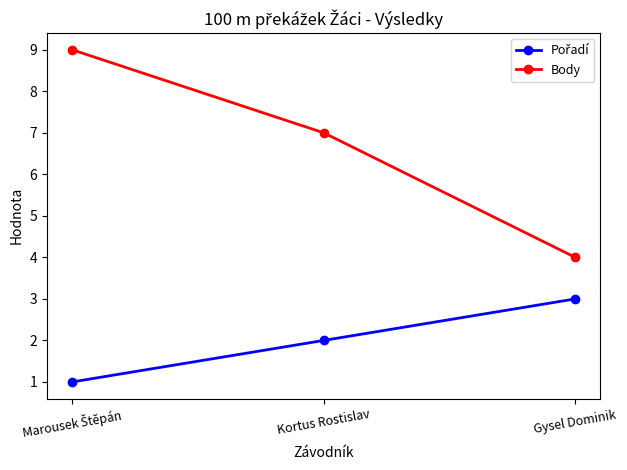

What is the total value across all series at Kortus Rostislav?

9